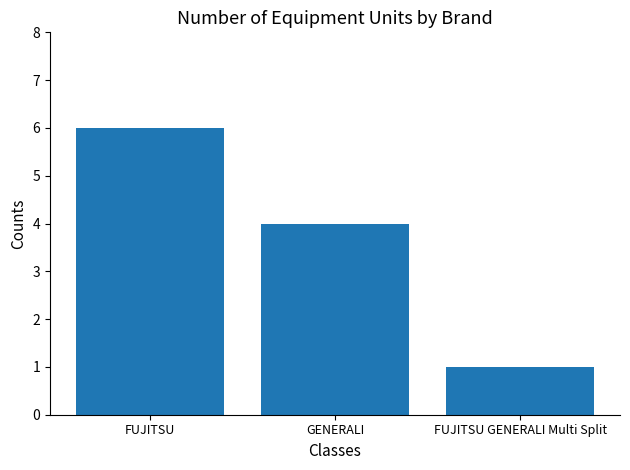

How many series are shown in this chart?

1